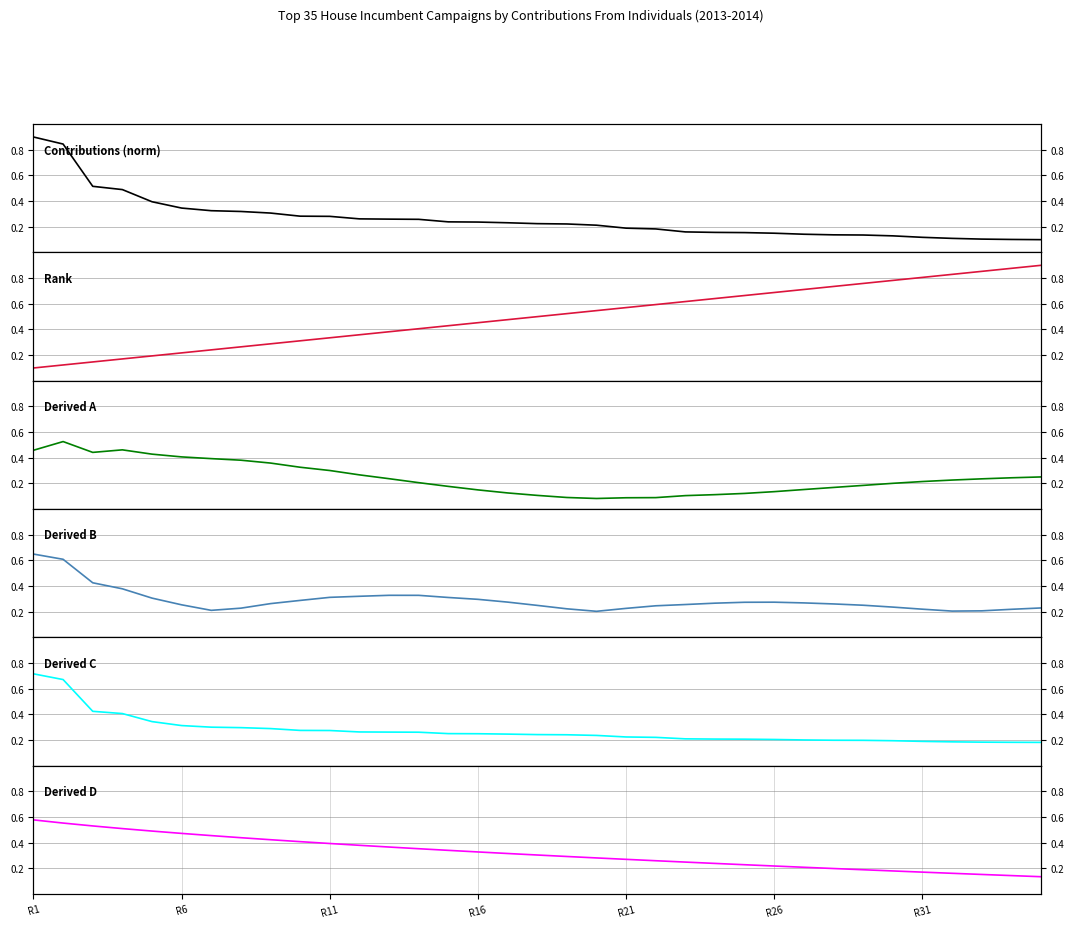

At how many categories does at least one series exceed 0?

35